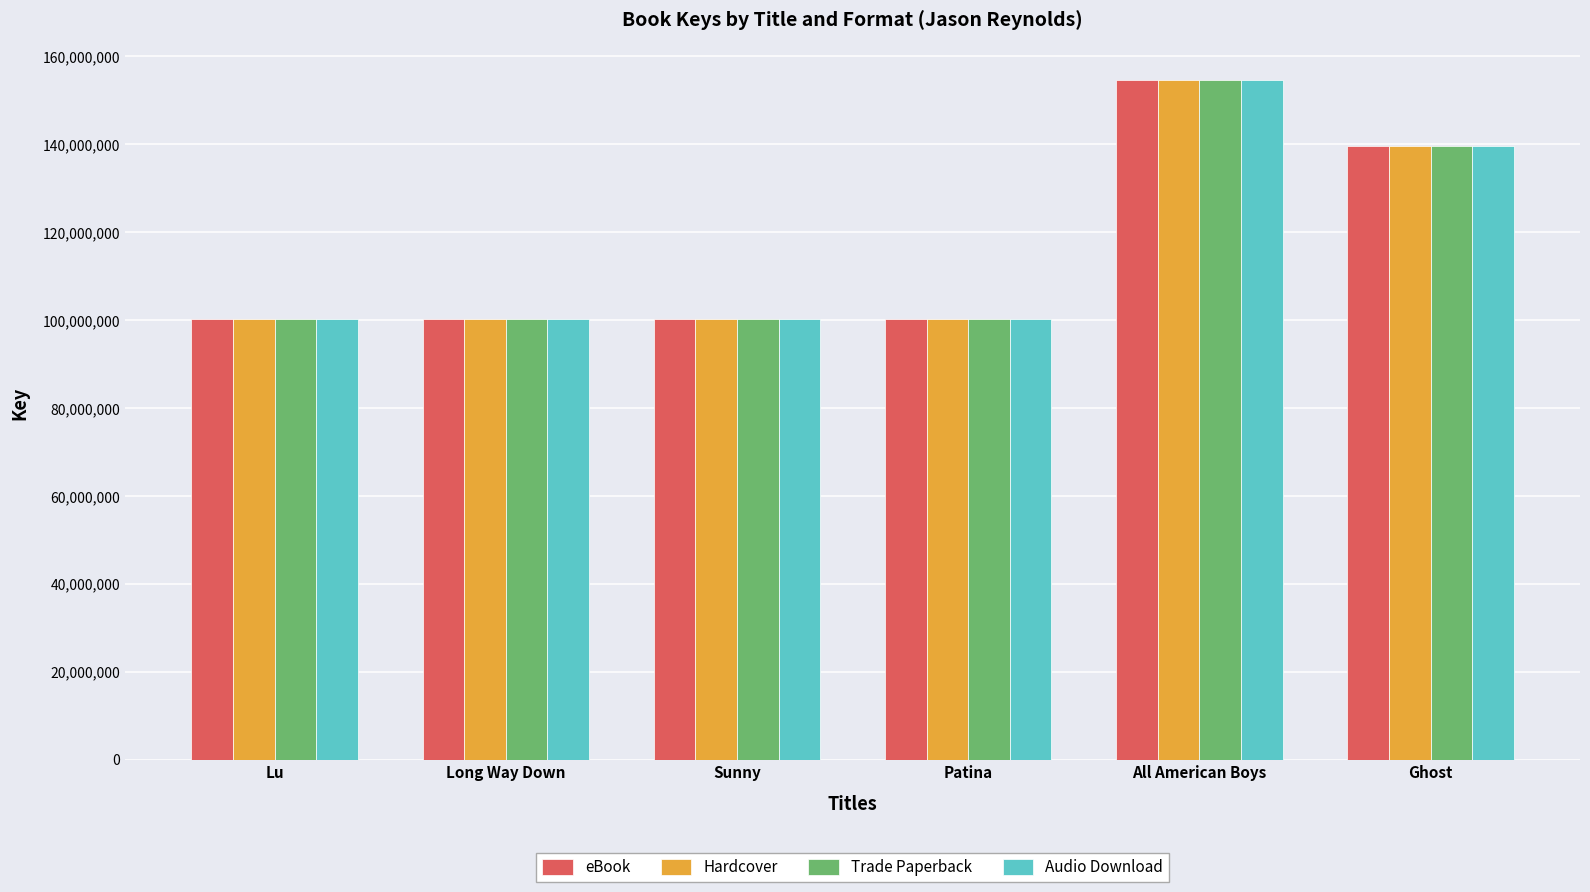

Which category has the highest value across all series?

All American Boys